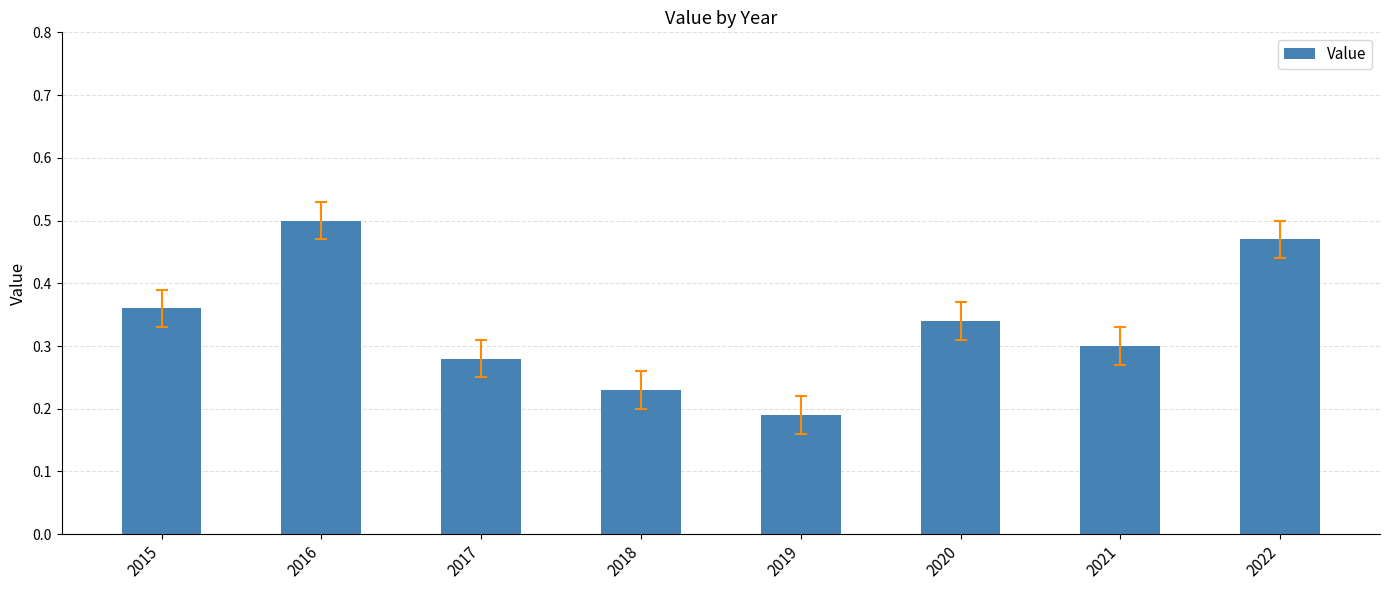

The chart shows a value of 0.1 at 2015. True or false?

False